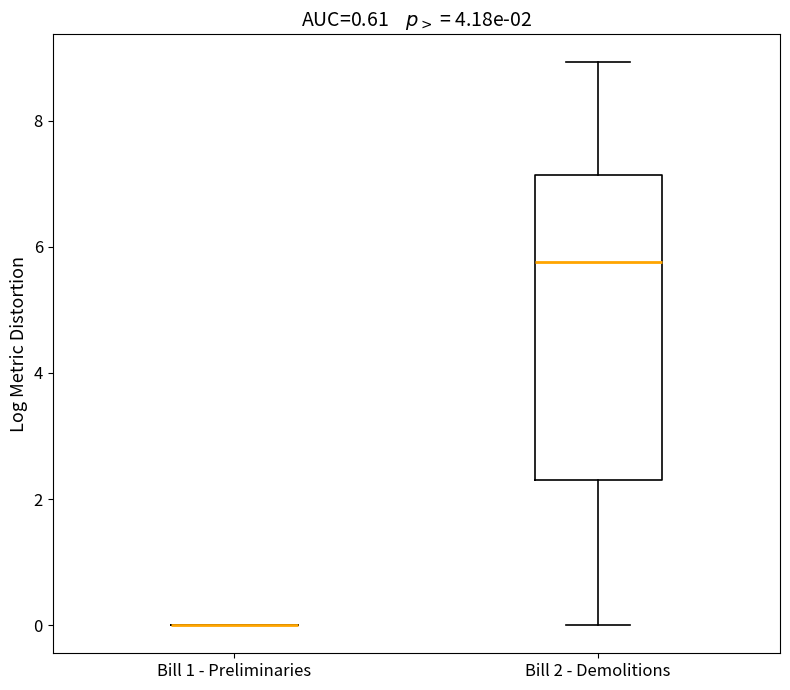

Which box is the tallest, from its lower edge to its upper edge?

Bill 2 - Demolitions